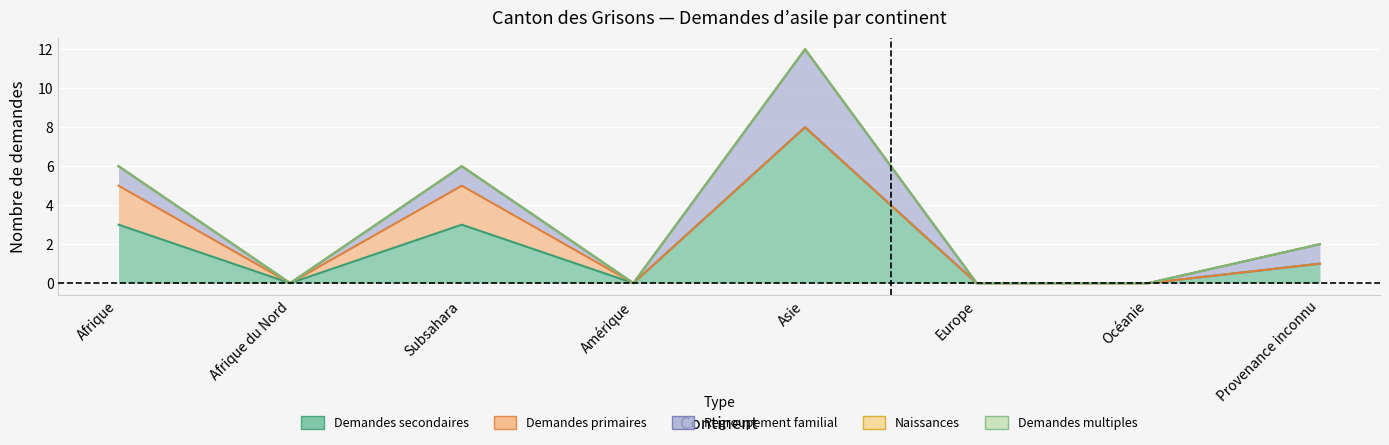

The value of Demandes secondaires at Provenance inconnu is 1. True or false?

True